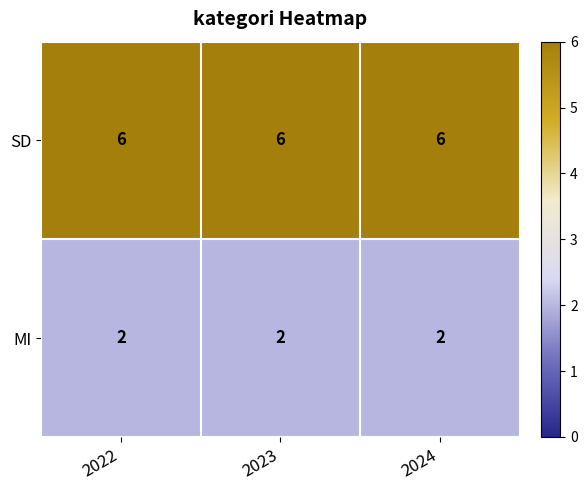

What is the minimum value shown in the chart?

2